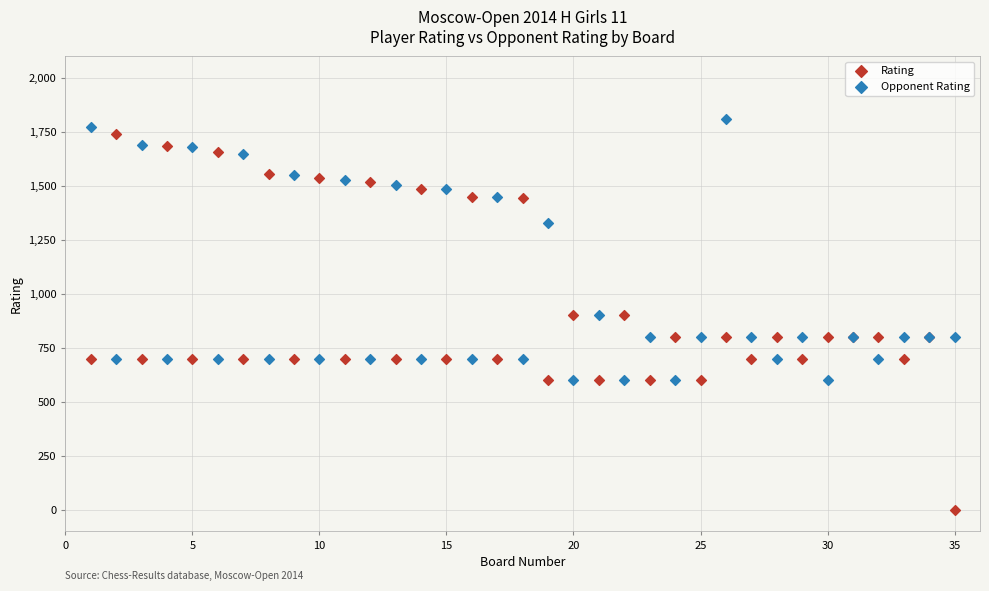

In the Opponent Rating series, what Y value is closest to 1204?

1330